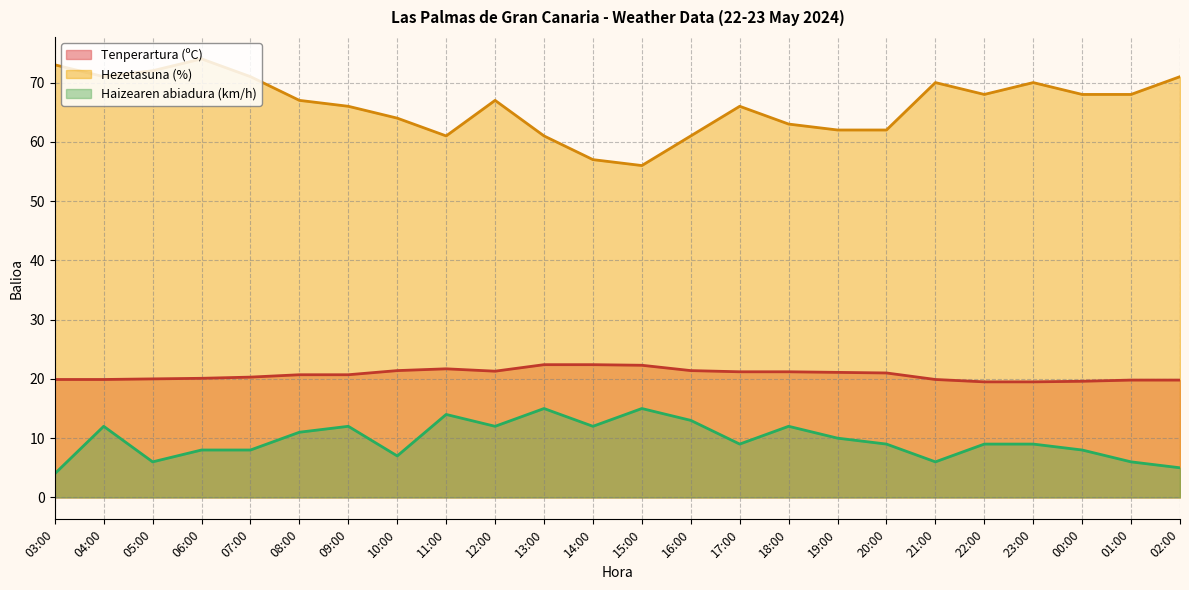

Does the chart display data point markers on the line(s)?

No